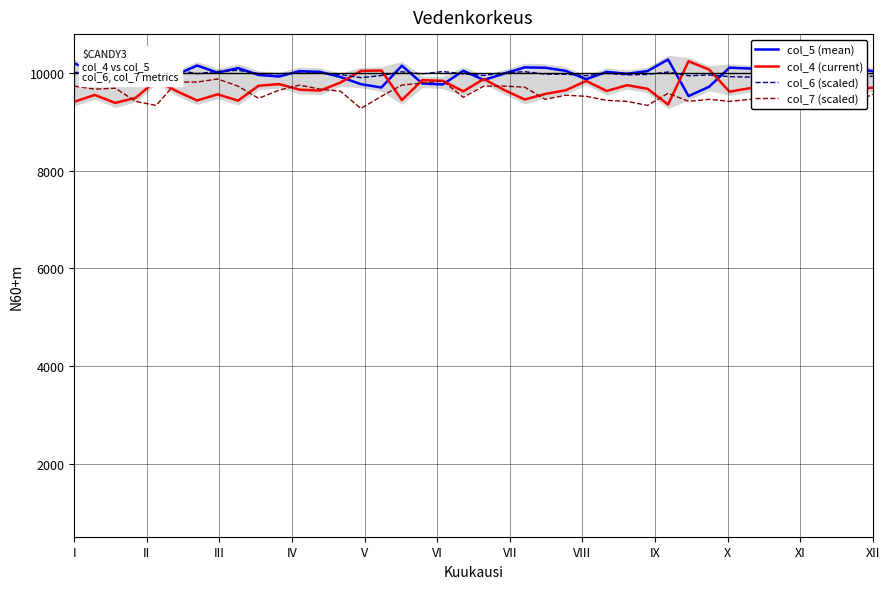

What is the sum of all col_7 (scaled) values?

382845.8